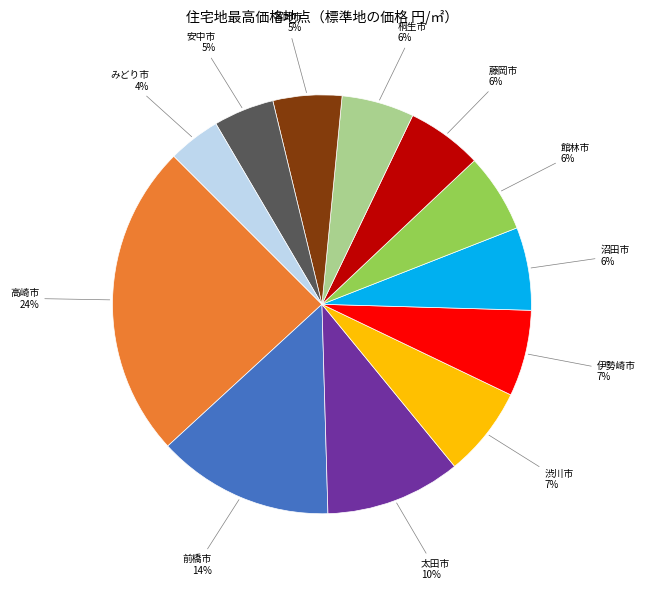

Count the number of slices in the pie.

12